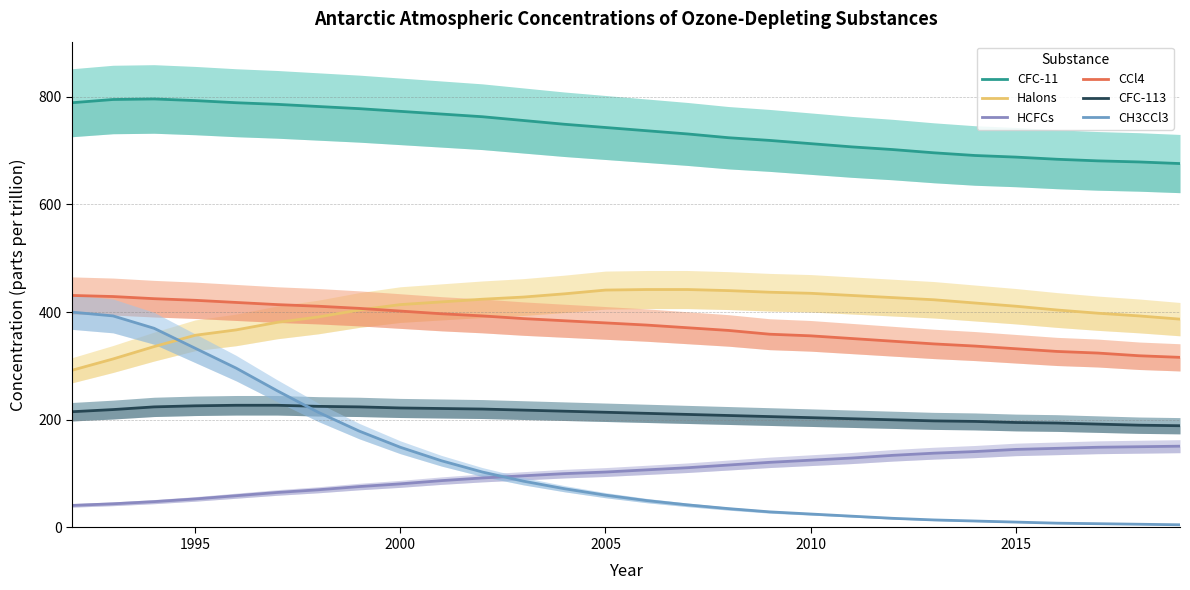

How many lines are shown in the chart?

6